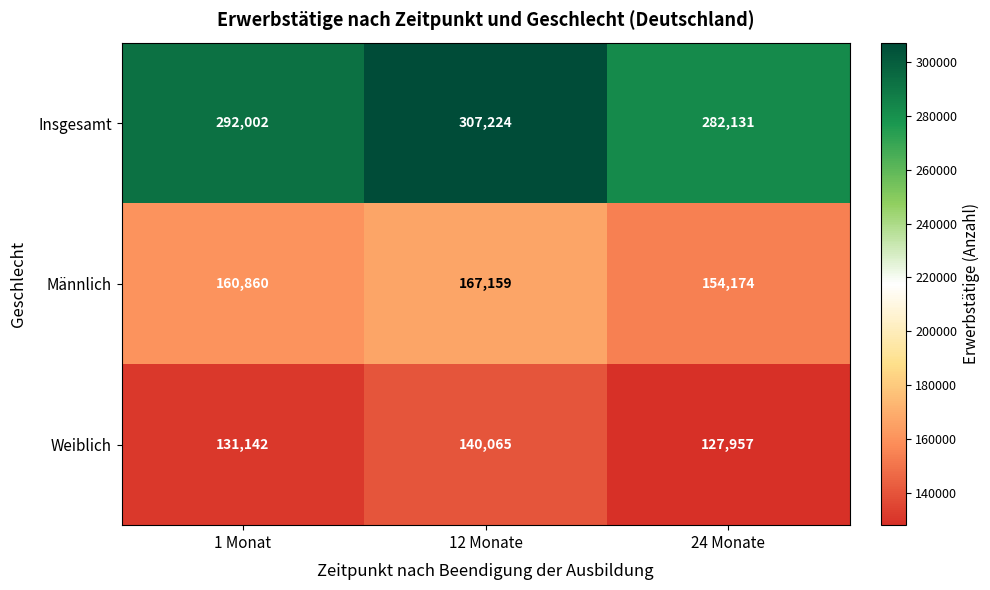

Which category has the lowest value across all series?

24 Monate